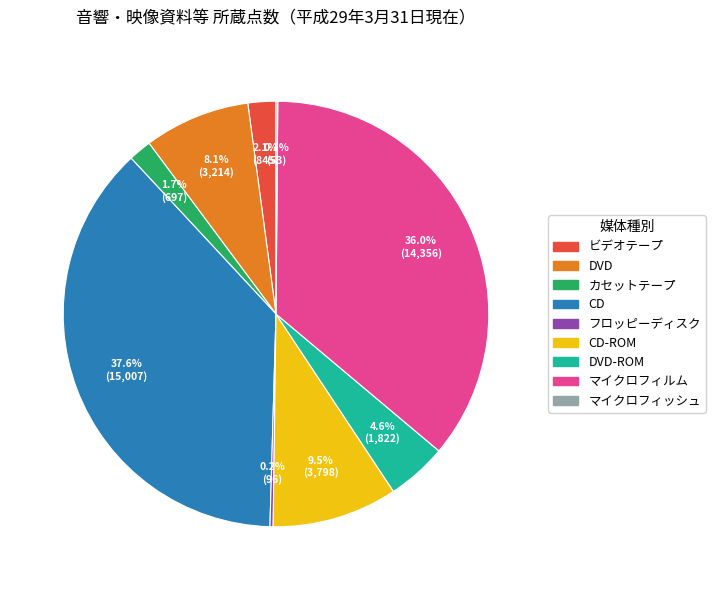

Is there any slice that represents more than half of the pie?

No